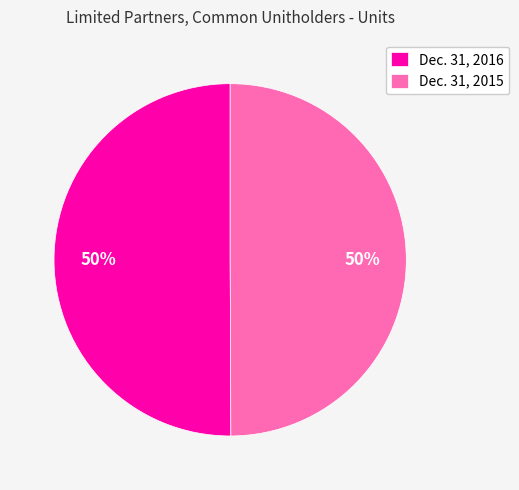

How many segments does this pie chart have?

2